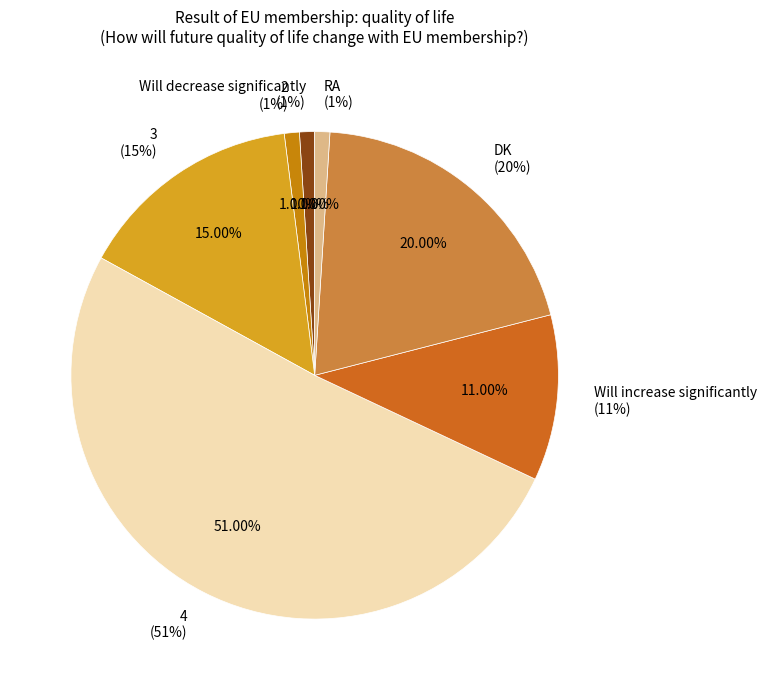

Which slice is the smallest?

Will decrease significantly